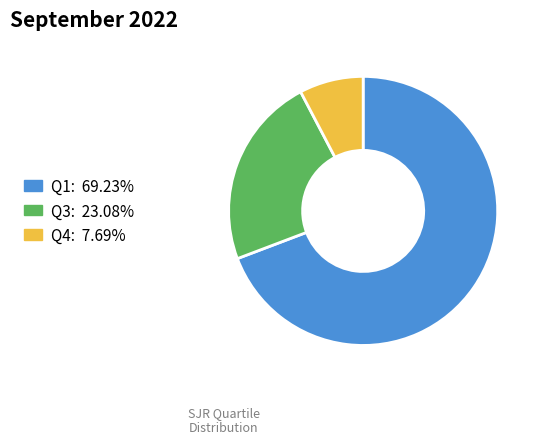

Combined, do Q3: 23.08% and Q4: 7.69% account for over 50%?

No